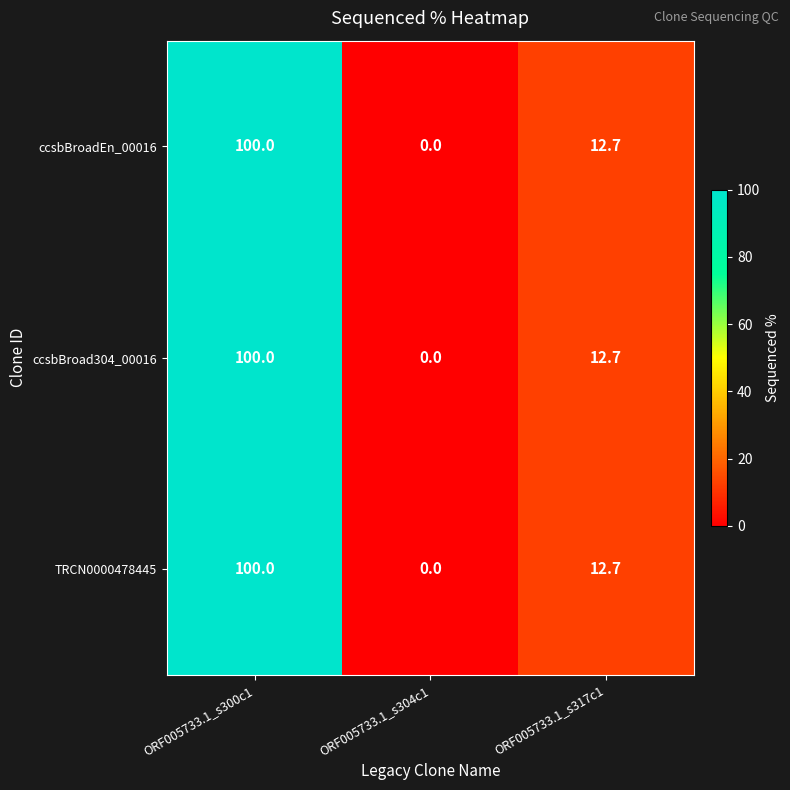

True or false: TRCN0000478445 has a value of 12.7 at ORF005733.1_s317c1.

True